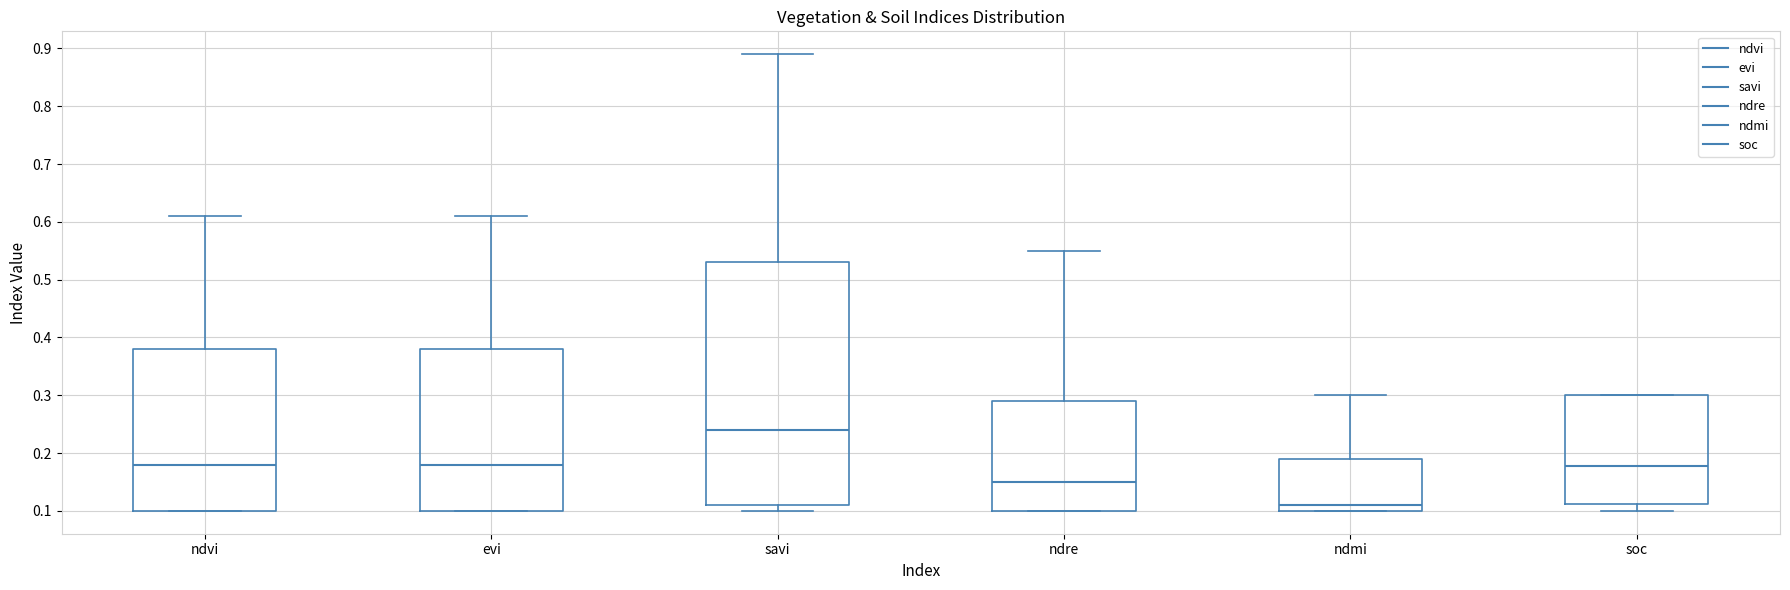

Reading left to right, read every box against the y-axis: the position of its median line, the range the box covers, and the ends of its whiskers. The values are not printed on the chart, so give them approximately, as read against the axis.

ndvi: median 0.18, box 0.10 to 0.38, whiskers 0.10 to 0.61
evi: median 0.18, box 0.10 to 0.38, whiskers 0.10 to 0.61
savi: median 0.24, box 0.11 to 0.53, whiskers 0.10 to 0.89
ndre: median 0.15, box 0.10 to 0.29, whiskers 0.10 to 0.55
ndmi: median 0.11, box 0.10 to 0.19, whiskers 0.10 to 0.30
soc: median 0.18, box 0.11 to 0.30, whiskers 0.10 to 0.30